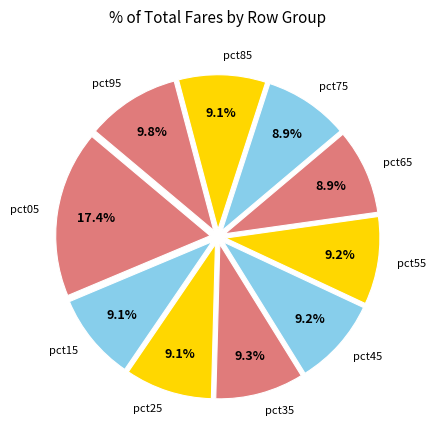

Is there any slice that represents more than half of the pie?

No